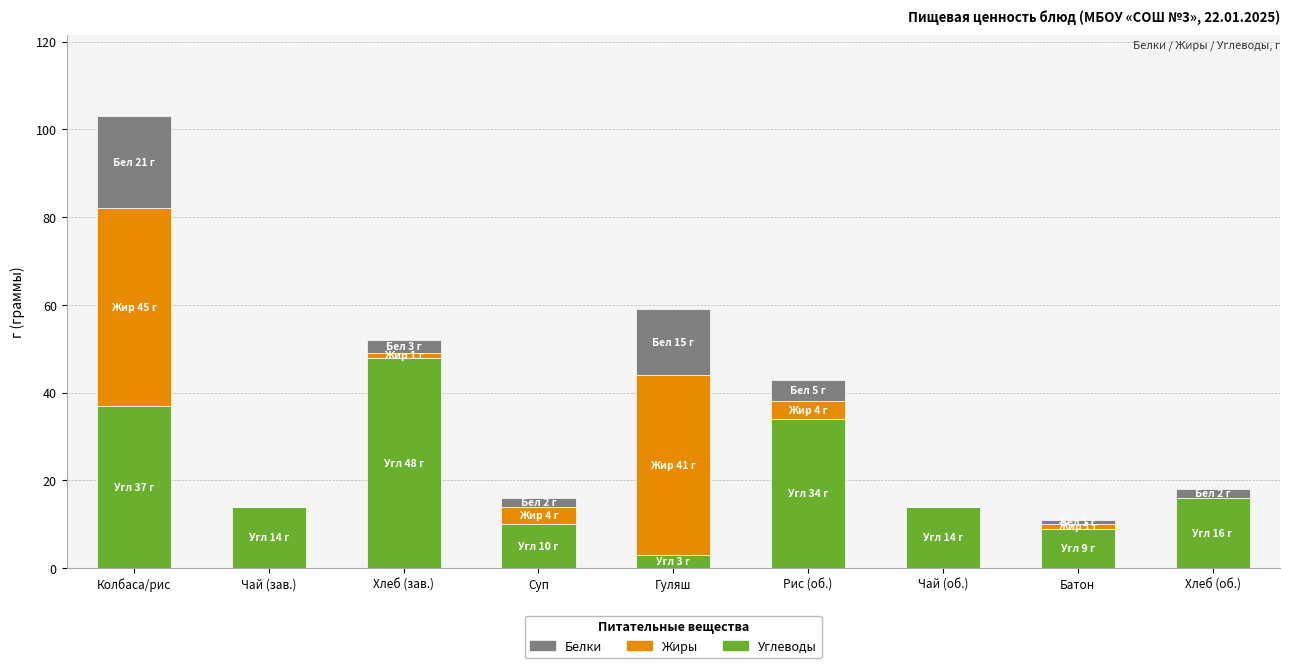

Are the bars grouped side by side (vs. stacked)?

No